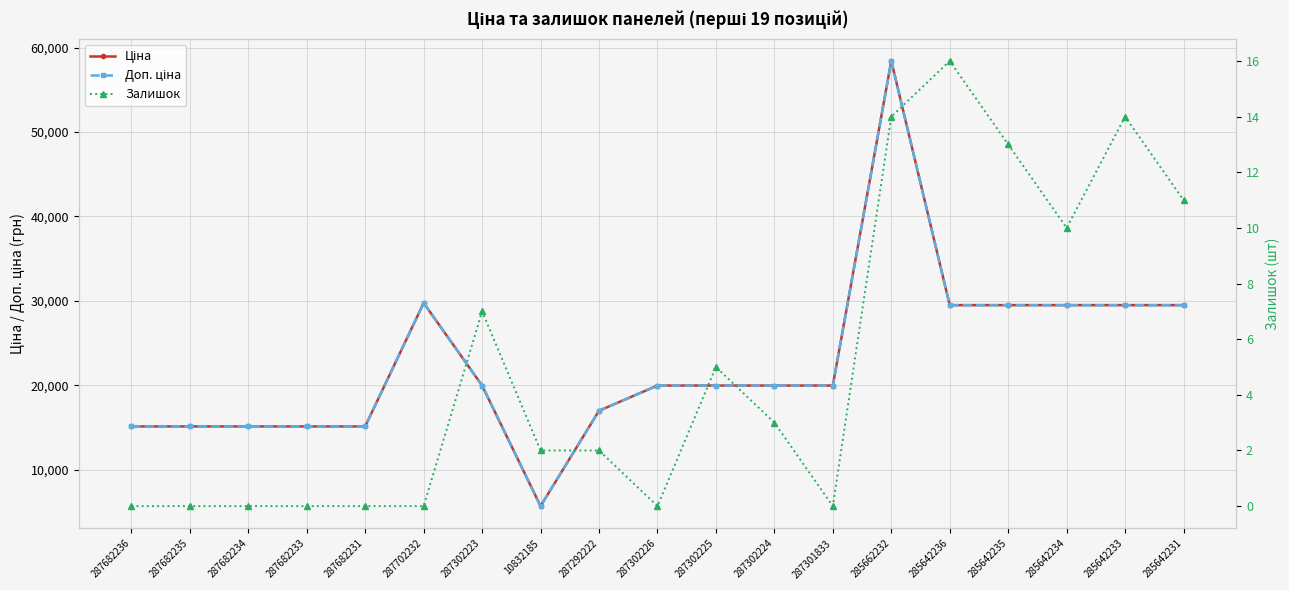

What is the maximum value for Доп. ціна?

58426.5